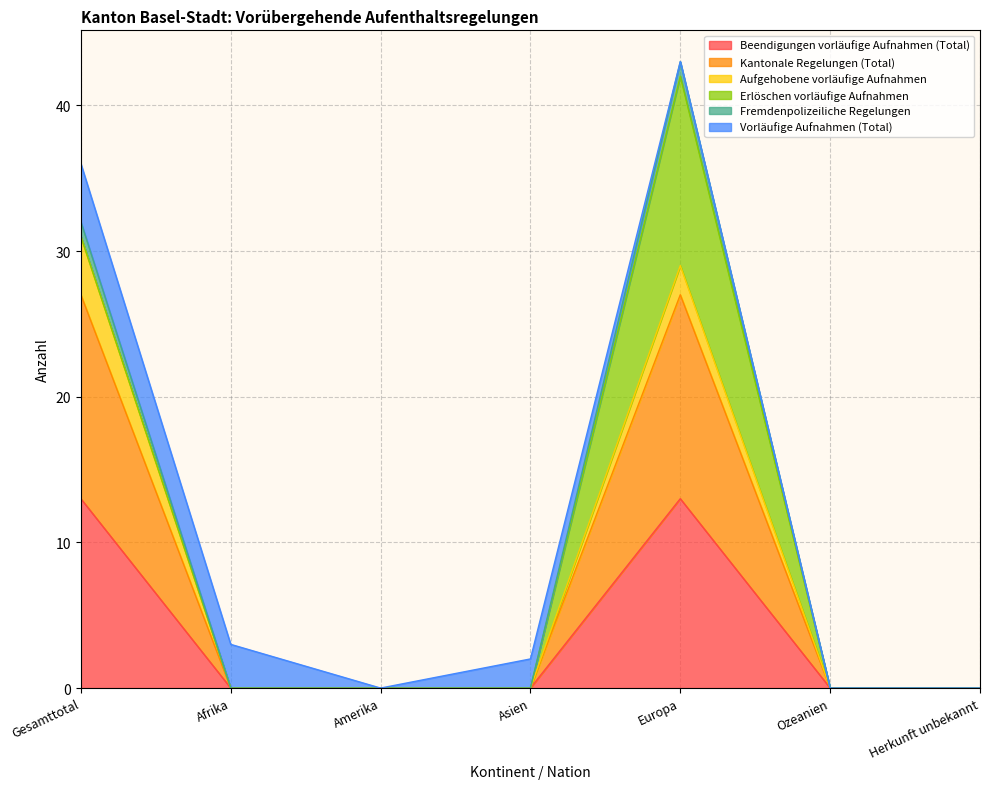

What is the total value across all series at Europa?

43